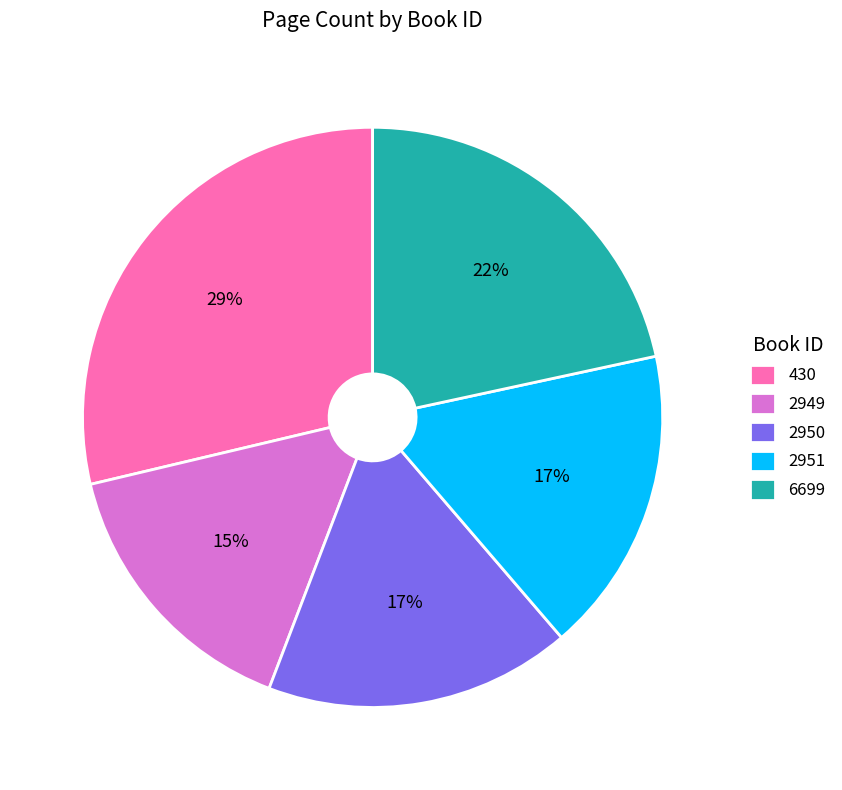

To the nearest percent, what portion does 6699 represent?

22%